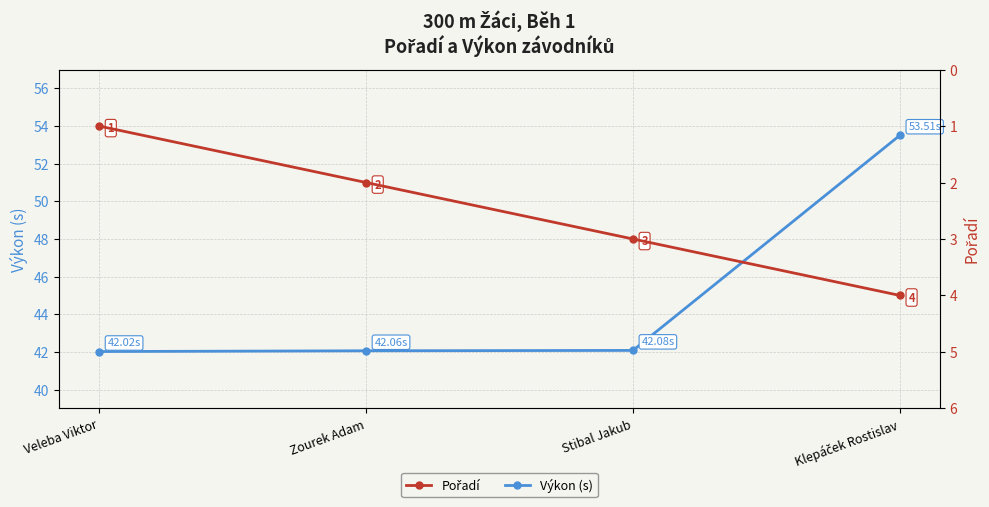

True or false: Výkon (s) and Pořadí cross at least once.

False